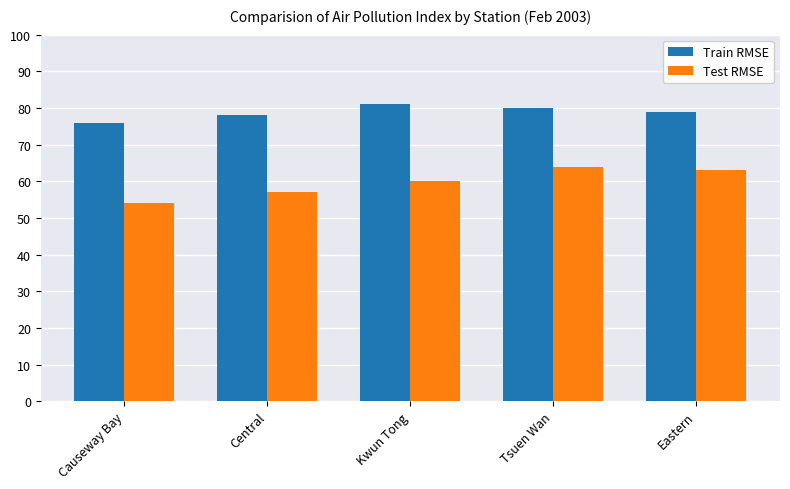

Are the bars grouped side by side (vs. stacked)?

Yes